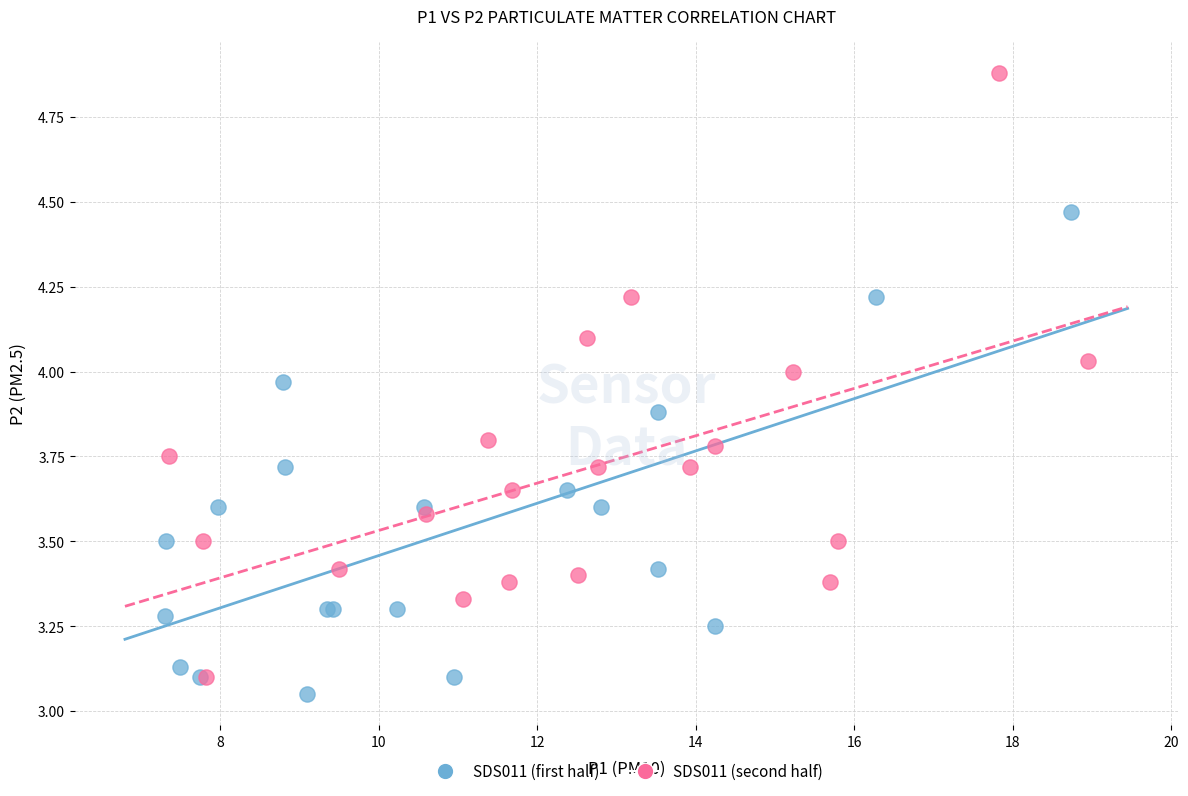

Which series has the largest Y range (max minus min)?

SDS011 (second half)